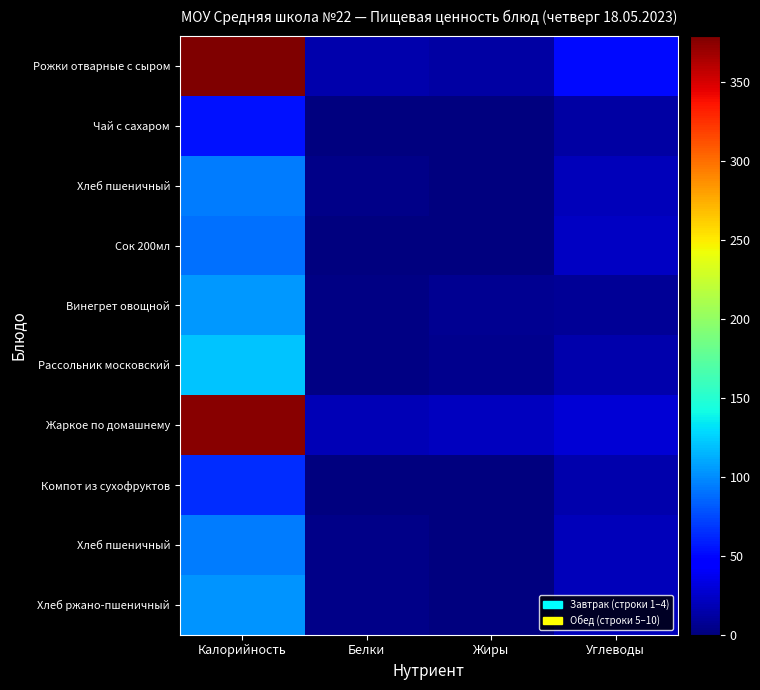

What is the total value across all series at Белки?

46.8